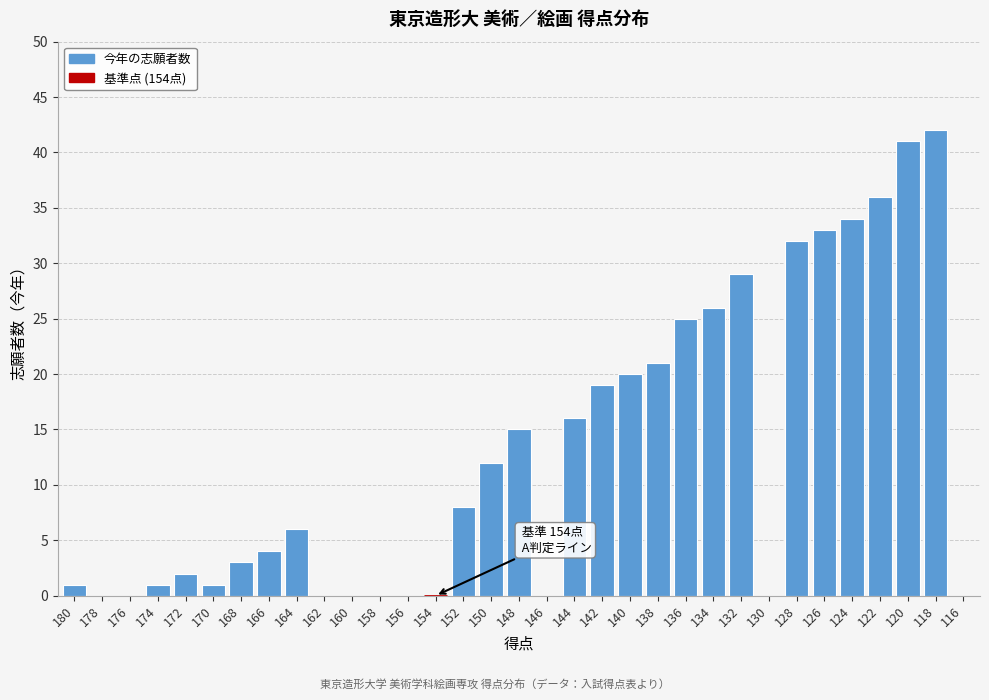

What is the sum of all values?

427